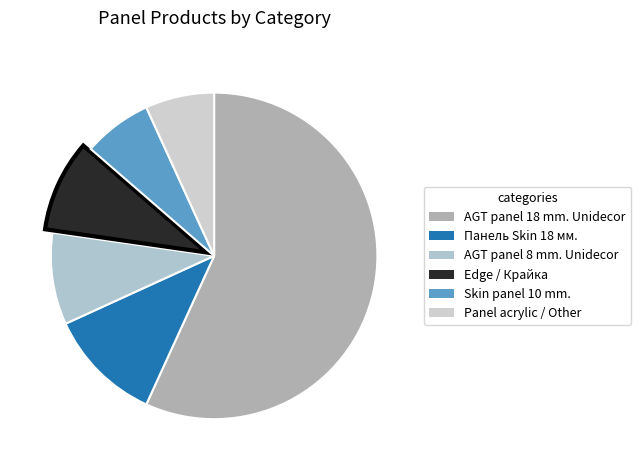

Which category has the biggest portion of the pie?

AGT panel 18 mm. Unidecor